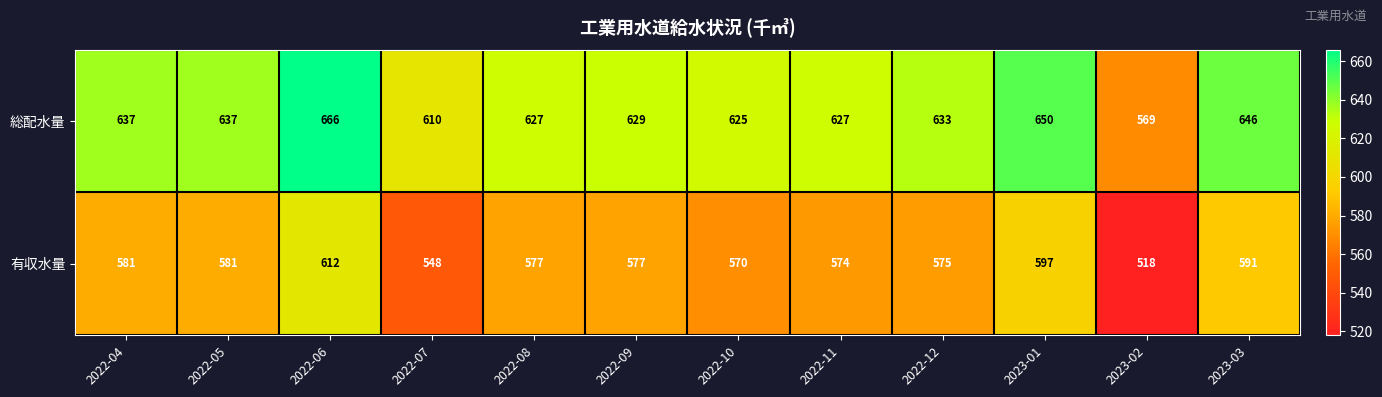

At how many categories does at least one series exceed 614?

10